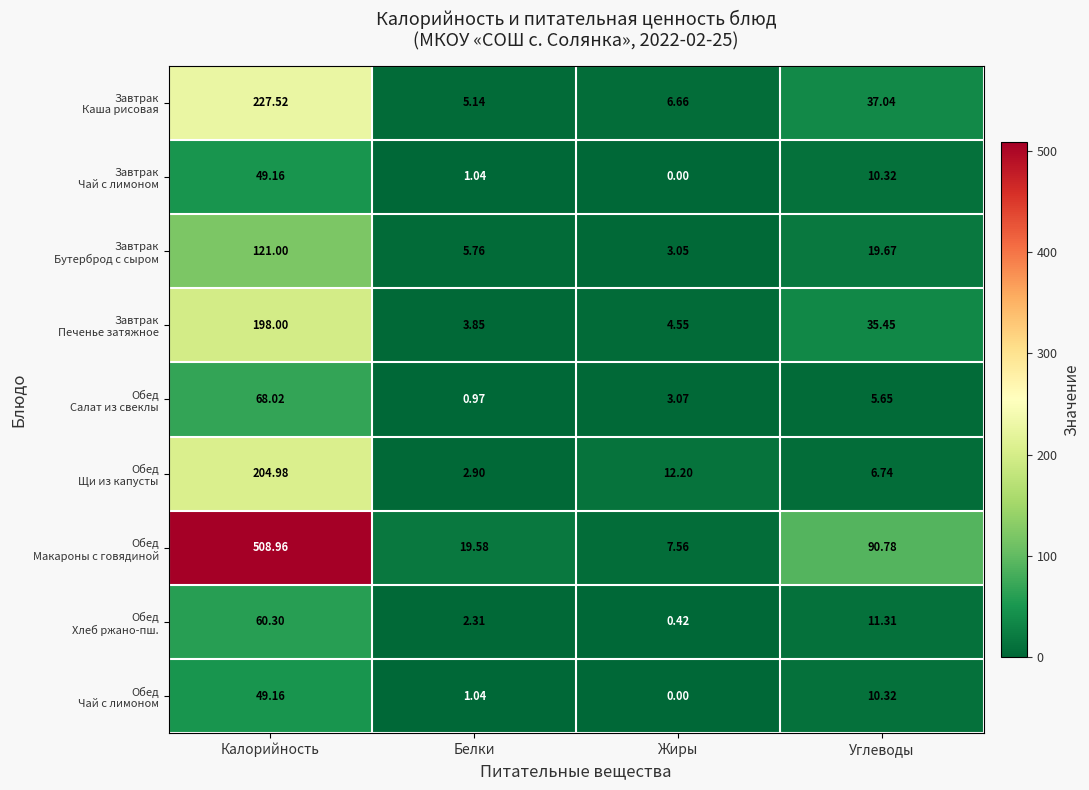

At which category is the sum across all series the highest?

Калорийность